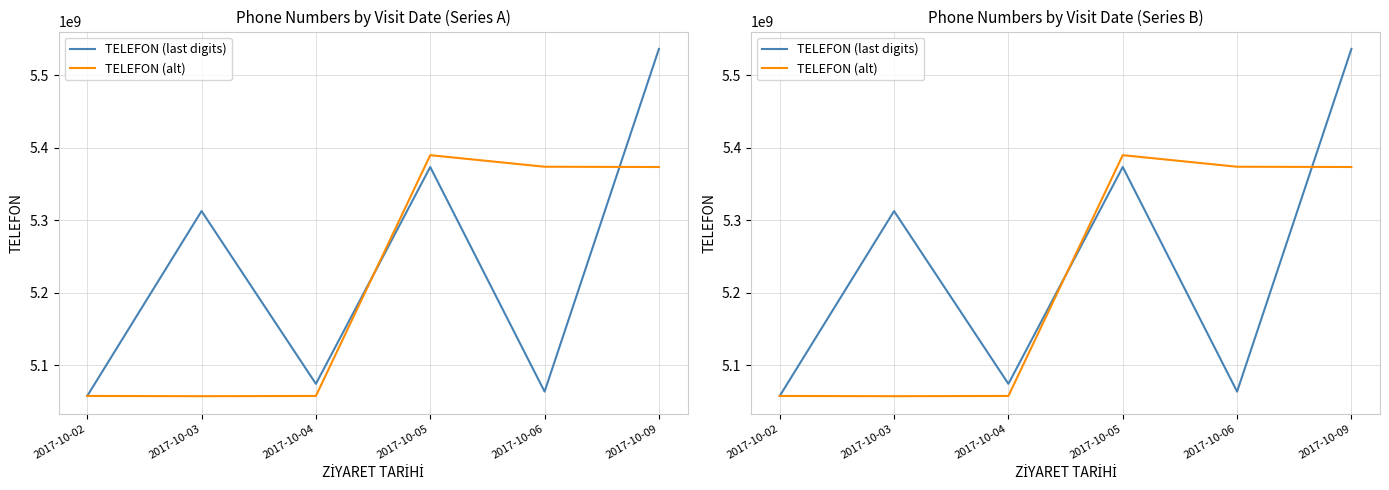

Reading left to right, list all the values displayed in this chart.

TELEFON (last digits): 2017-10-02=5057920236	2017-10-03=5312711775	2017-10-04=5074591672	2017-10-05=5373438326	2017-10-06=5063884781	2017-10-09=5536190315
TELEFON (alt): 2017-10-02=5057920236	2017-10-03=5057575822	2017-10-04=5057920115	2017-10-05=5389755326	2017-10-06=5373812319	2017-10-09=5373438326